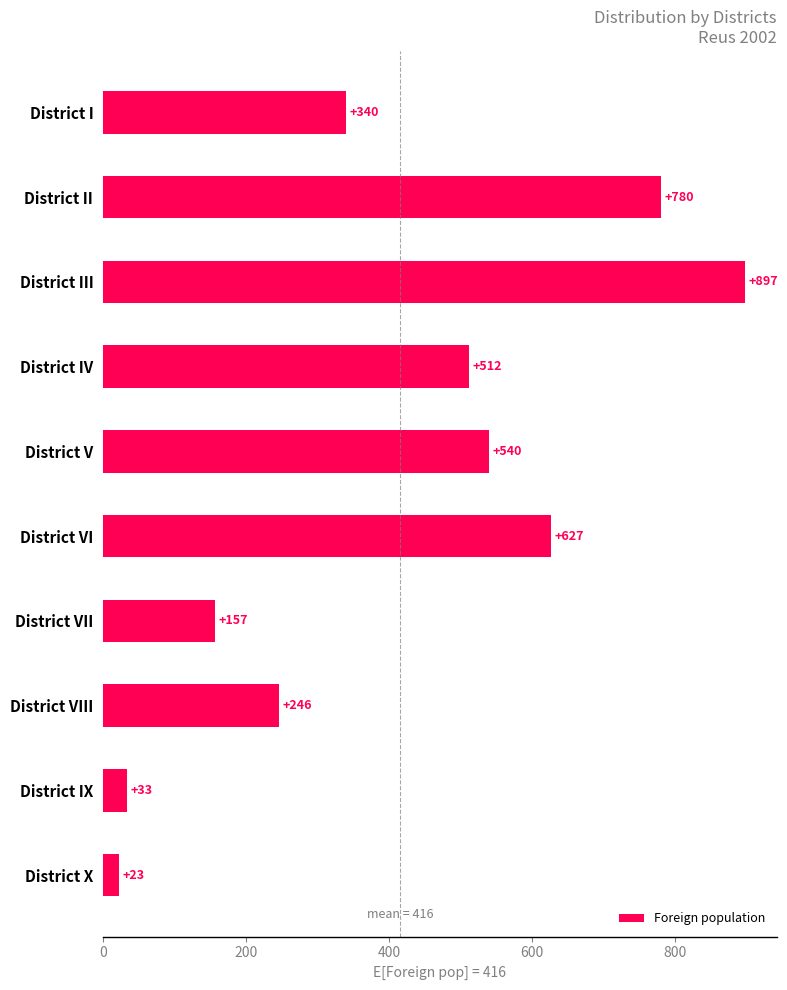

What is the ratio of the value at District II to the value at District IX?

23.6